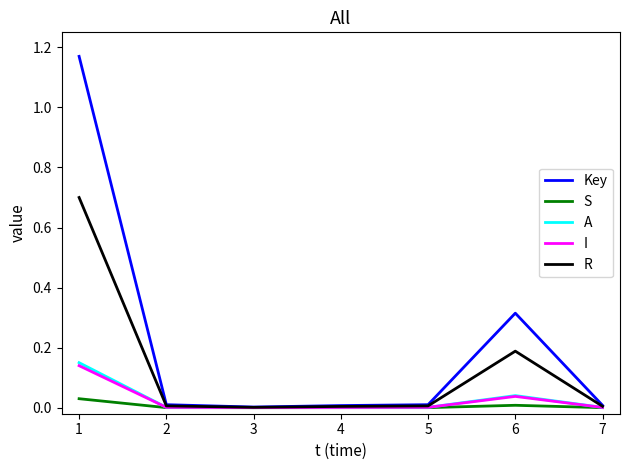

How many series are shown in this chart?

5